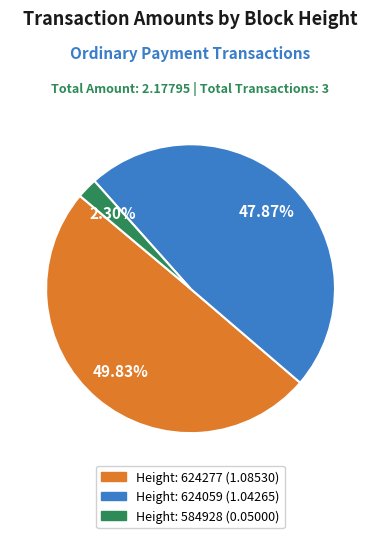

Is there a majority slice in this chart?

No